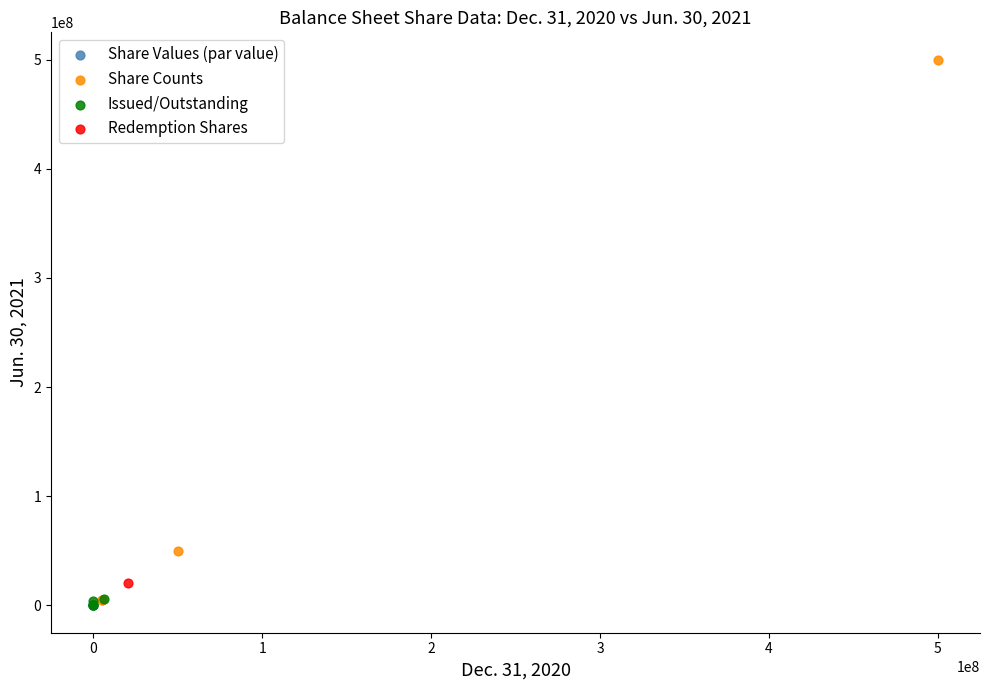

What are all the series names shown in the legend?

Share Values (par value), Share Counts, Issued/Outstanding, Redemption Shares